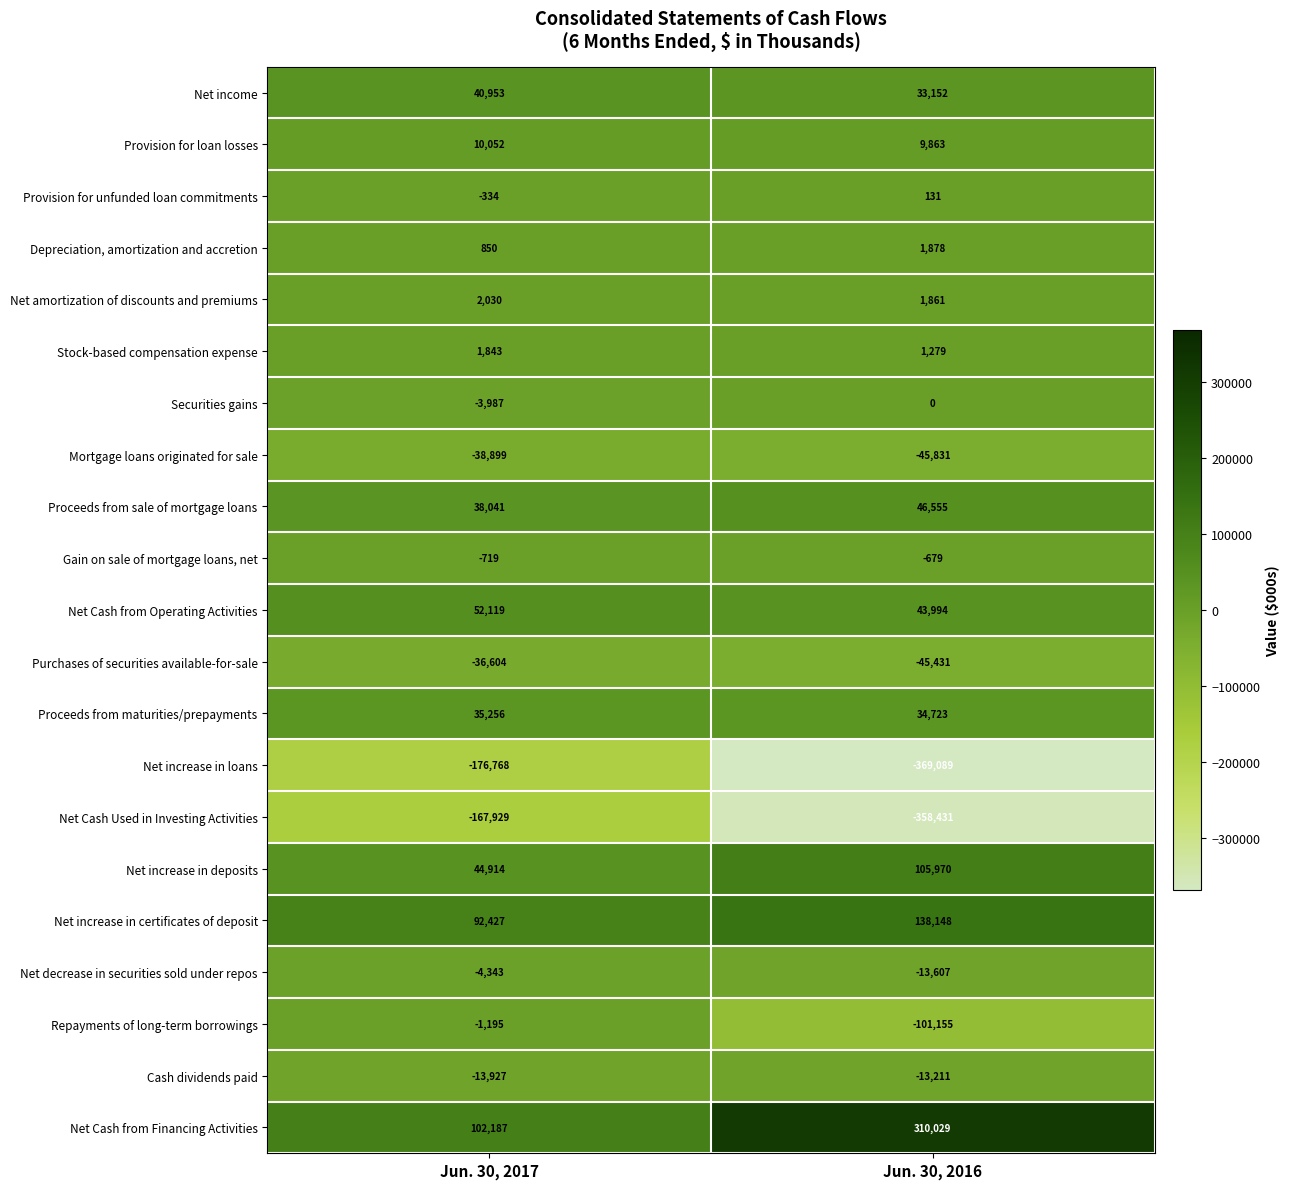

Rank the series at Jun. 30, 2016 from highest to lowest value.

Net Cash from Financing Activities, Net increase in certificates of deposit, Net increase in deposits, Proceeds from sale of mortgage loans, Net Cash from Operating Activities, Proceeds from maturities/prepayments, Net income, Provision for loan losses, Depreciation, amortization and accretion, Net amortization of discounts and premiums, Stock-based compensation expense, Provision for unfunded loan commitments, Securities gains, Gain on sale of mortgage loans, net, Cash dividends paid, Net decrease in securities sold under repos, Purchases of securities available-for-sale, Mortgage loans originated for sale, Repayments of long-term borrowings, Net Cash Used in Investing Activities, Net increase in loans